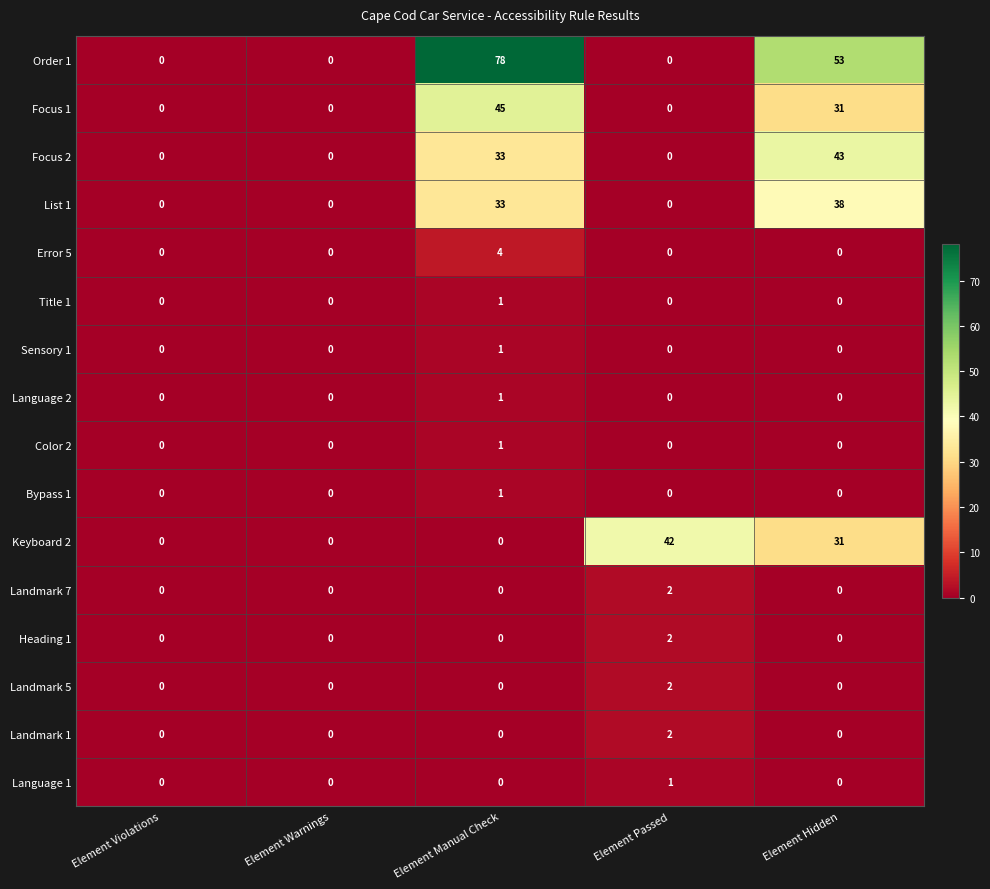

What is the total value across all series at Element Hidden?

196